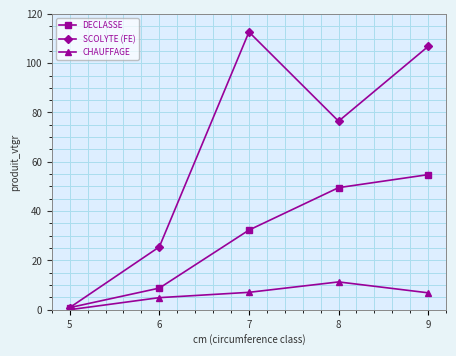

How many lines are shown in the chart?

3